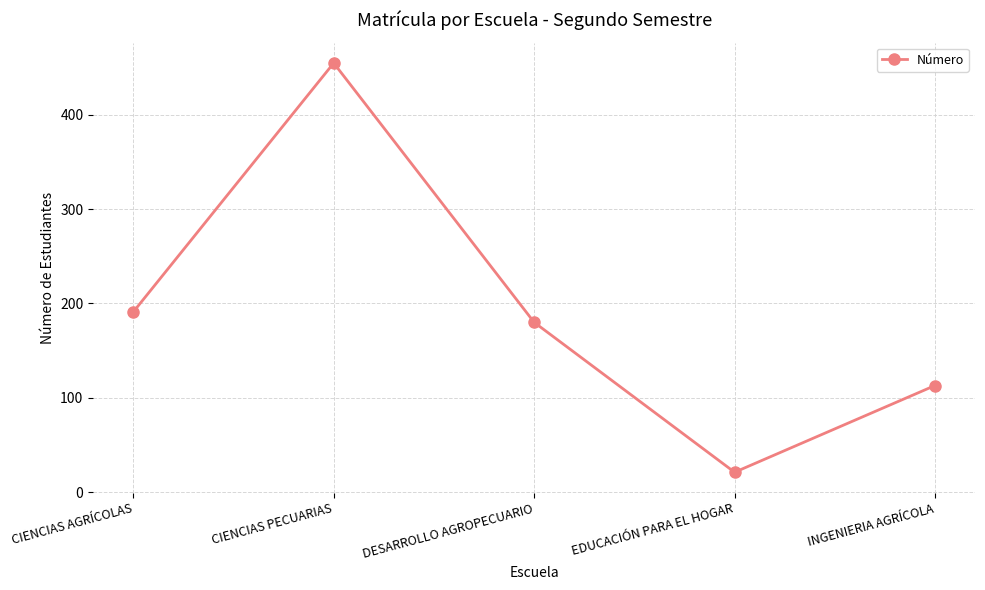

Count the number of categories in the chart.

5